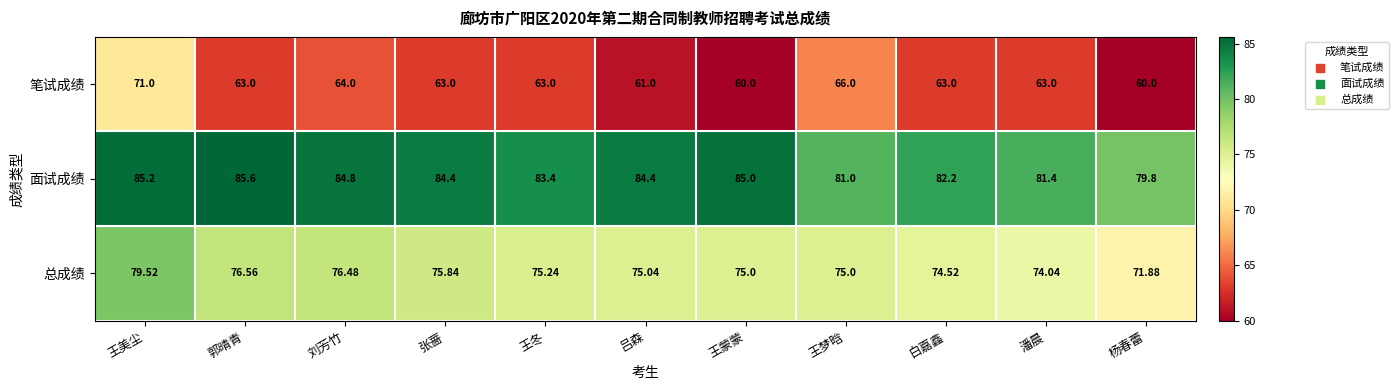

Which series has the largest total across all categories?

面试成绩